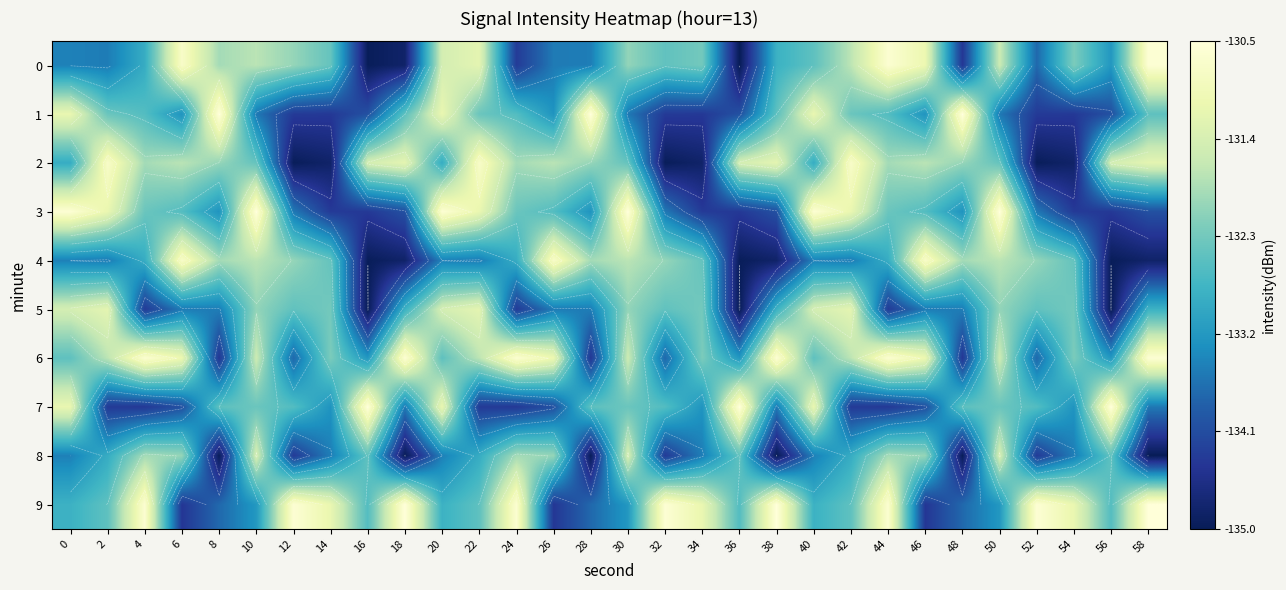

How many distinct data groups are displayed?

10